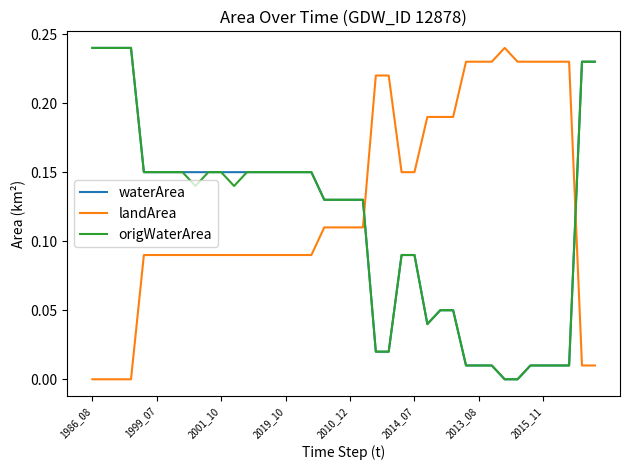

Which series has the largest total across all categories?

landArea